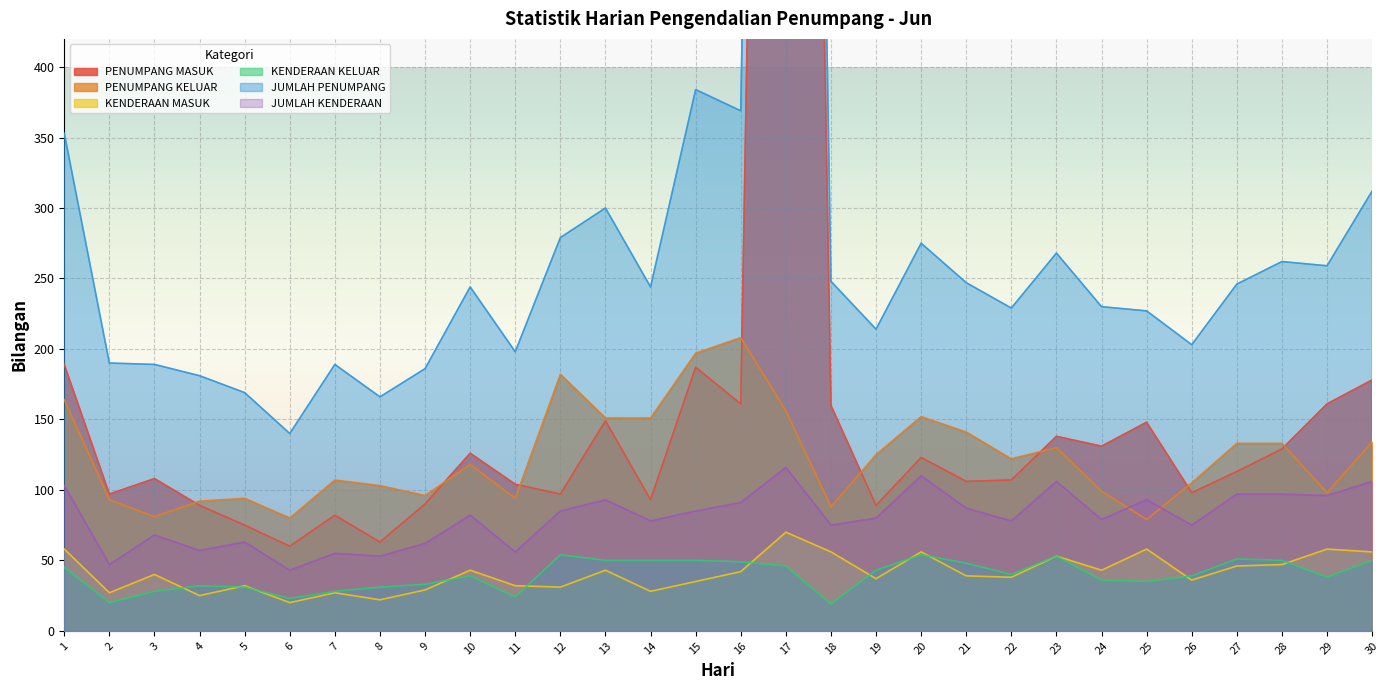

Is the value of PENUMPANG KELUAR at 30 greater than the value of KENDERAAN KELUAR at 1?

Yes